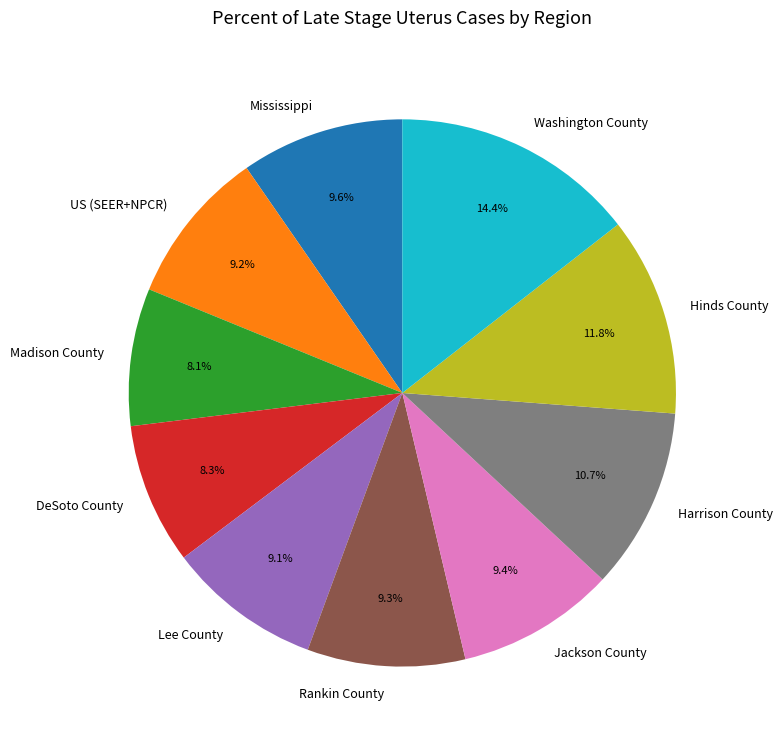

The Rankin County slice represents 1% of the pie. True or false?

False